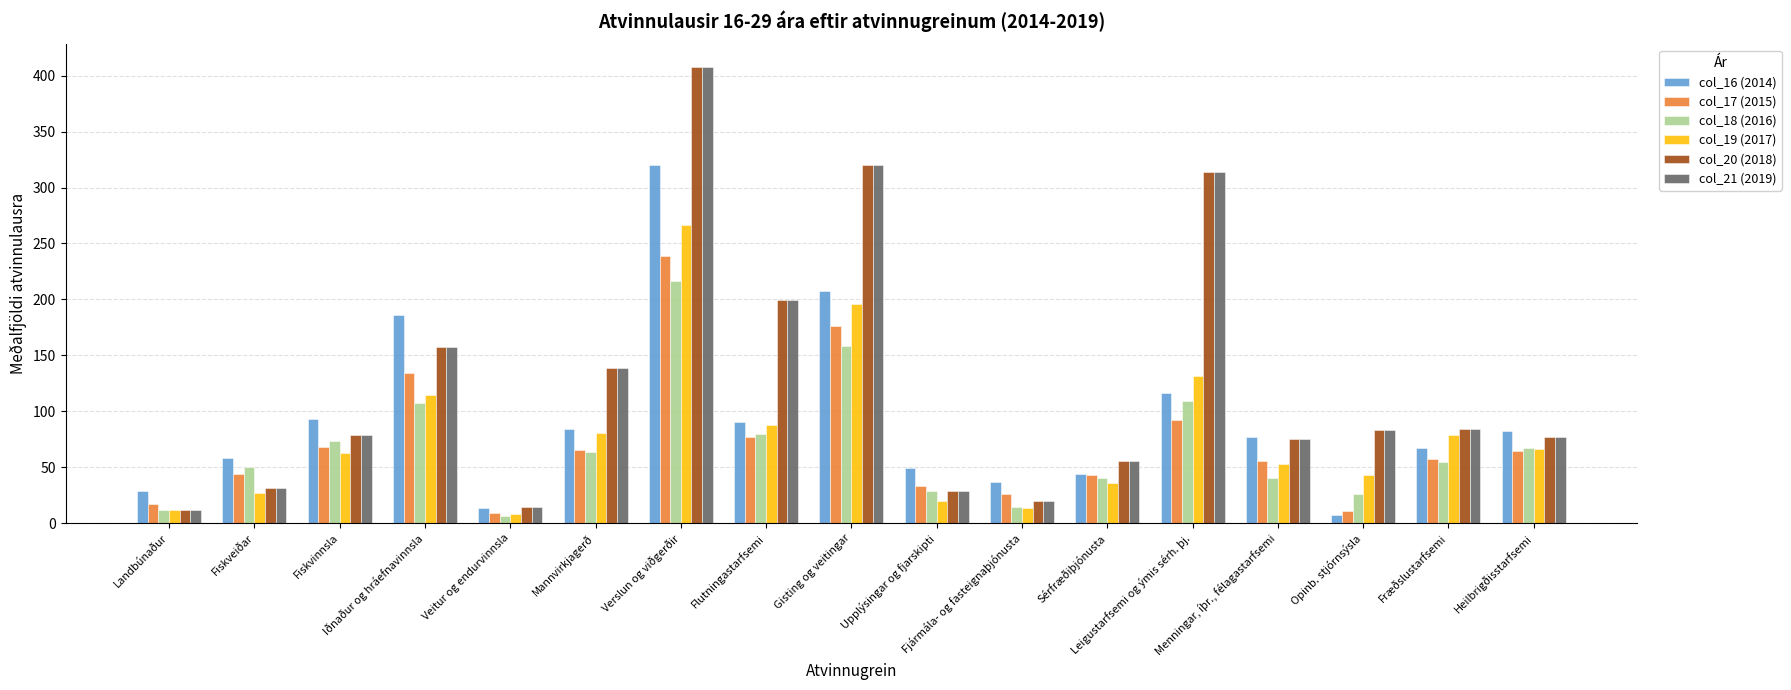

Where is col_20 (2018) nearest to the value 209?

Flutningastarfsemi